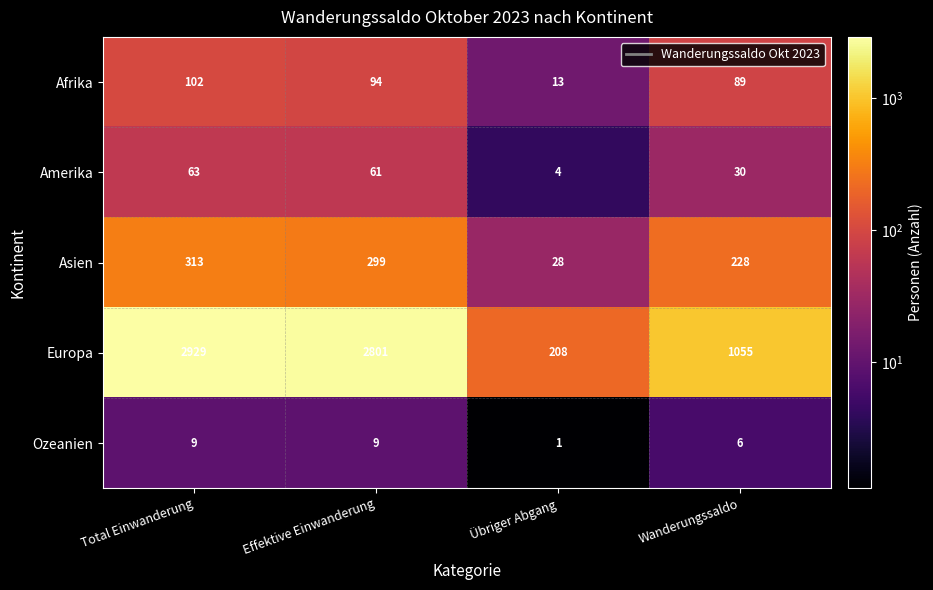

Which series has the largest range (max minus min)?

Europa